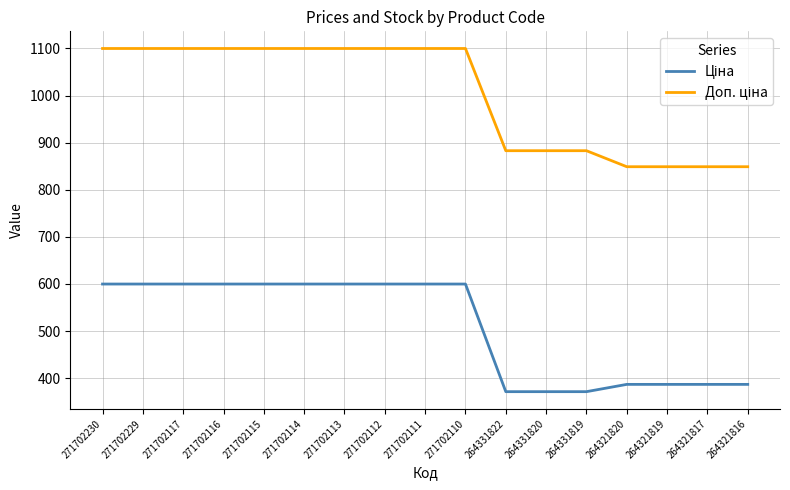

What is the spread (max minus min) of values at 264321819?

462.1